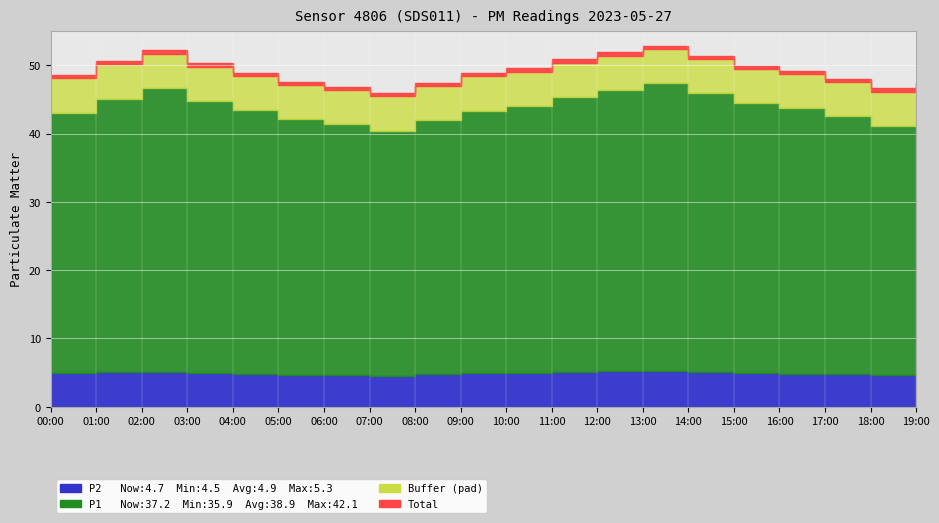

What is the minimum value for P1?

35.9